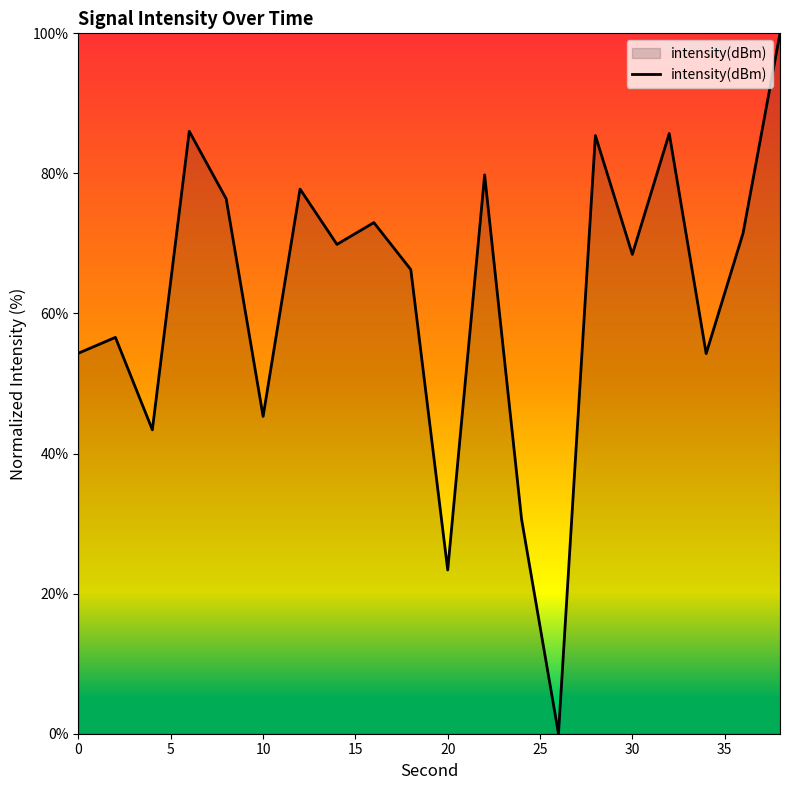

What is the difference between the maximum and minimum values?

100.0